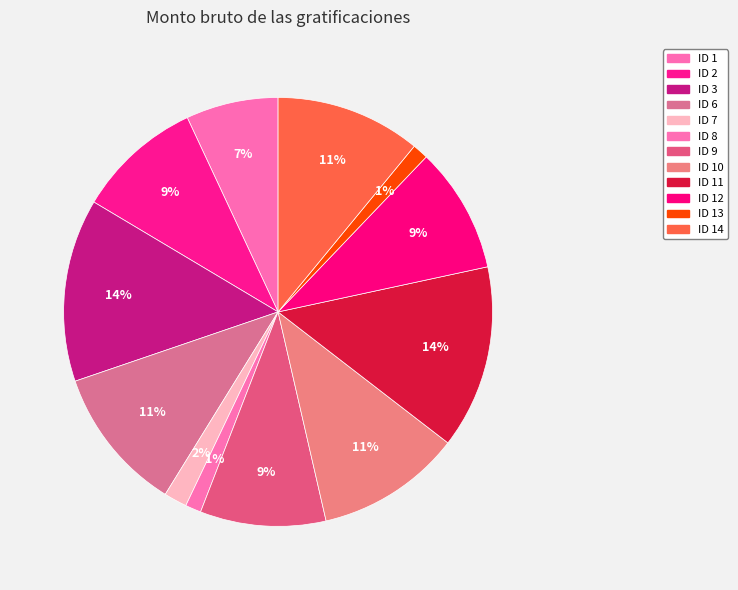

How many slices are in this pie chart?

12